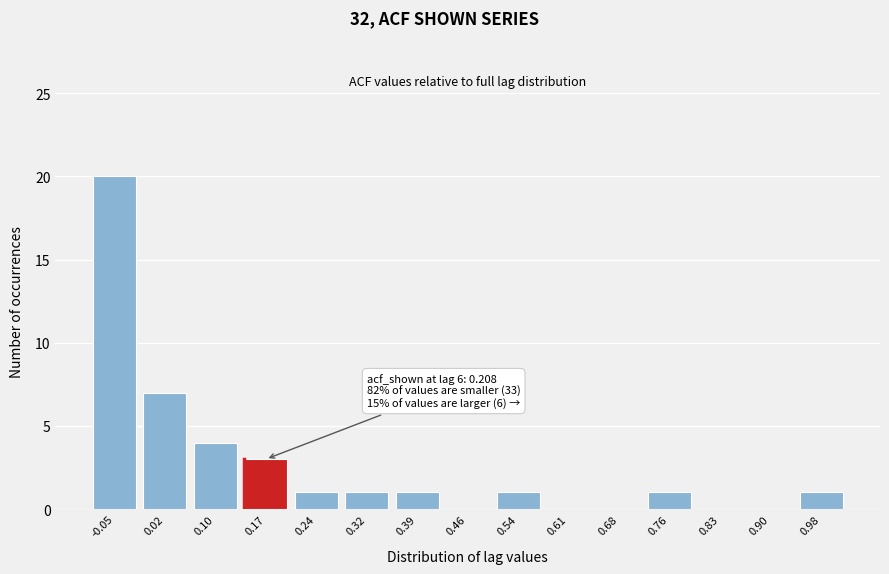

Reading left to right, what are all the values shown in this chart?

-0.05=20	0.02=7	0.10=4	0.17=3	0.24=1	0.32=1	0.39=1	0.46=0	0.54=1	0.61=0	0.68=0	0.76=1	0.83=0	0.90=0	0.98=1